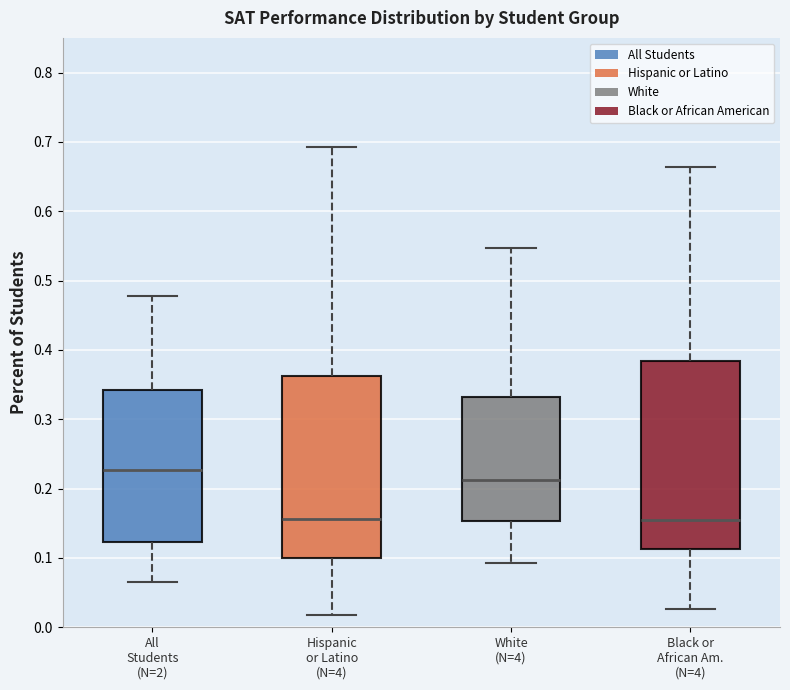

Reading left to right, transcribe this box plot: for each box, give where its median line is, the range the box spans, and where its two whiskers end, as read against the y-axis. The values are not printed on the chart, so give them approximately, as read against the axis.

All Students (N=2): median 0.23, box 0.12 to 0.34, whiskers 0.07 to 0.48
Hispanic or Latino (N=4): median 0.16, box 0.10 to 0.36, whiskers 0.02 to 0.69
White (N=4): median 0.21, box 0.15 to 0.33, whiskers 0.09 to 0.55
Black or African Am. (N=4): median 0.16, box 0.11 to 0.38, whiskers 0.03 to 0.66